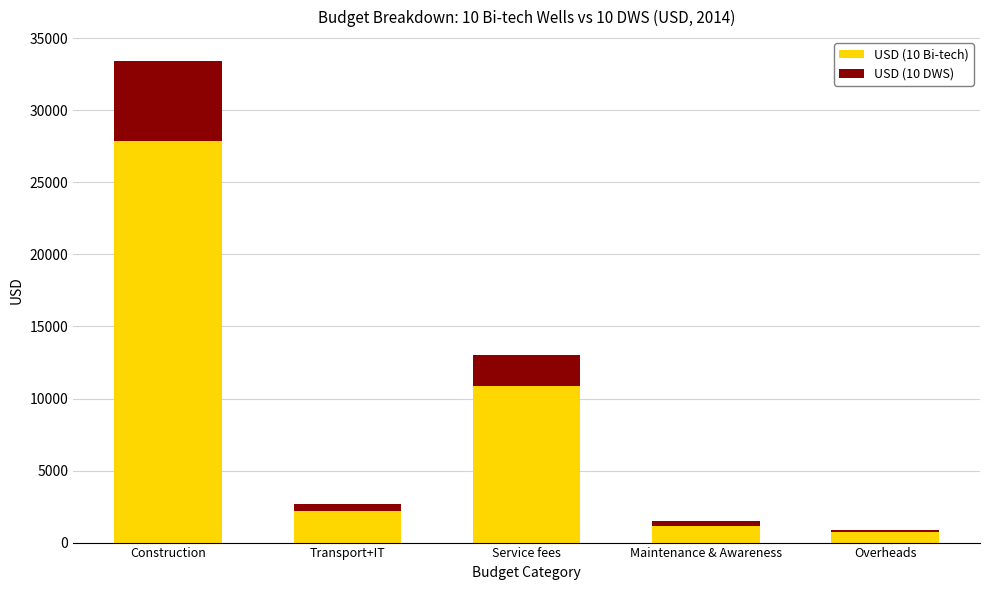

True or false: USD (10 Bi-tech) has a value of 1179 at Maintenance & Awareness.

True